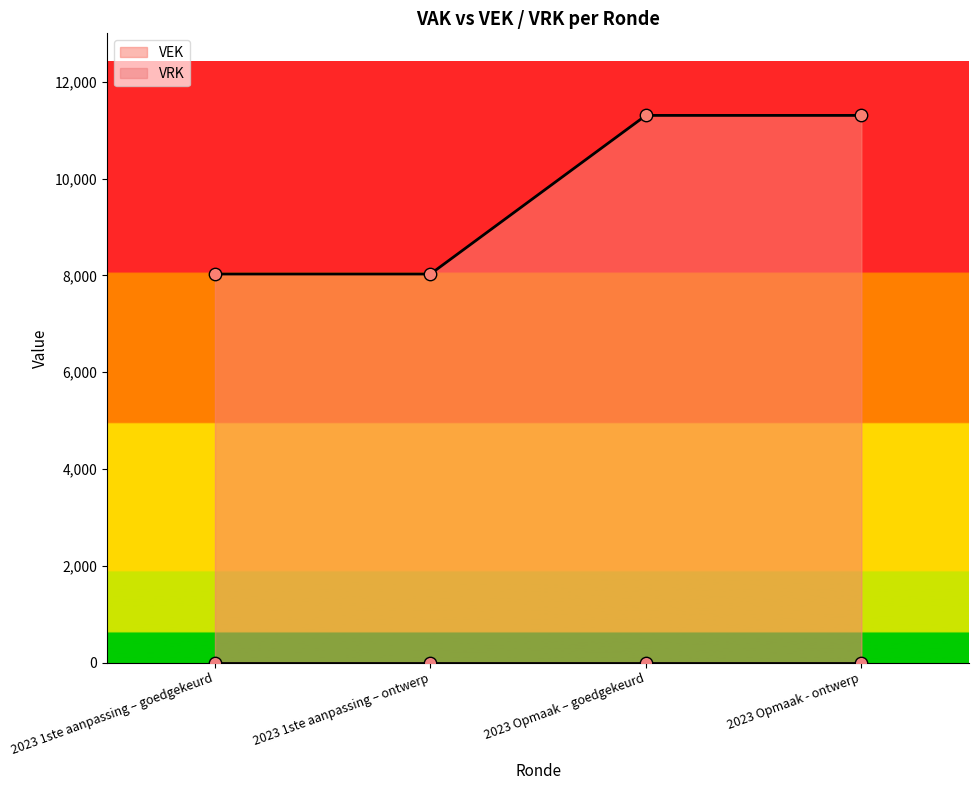

Approximately how many times larger is the value at 2023 Opmaak - ontwerp compared to 2023 1ste aanpassing – ontwerp?

1.4